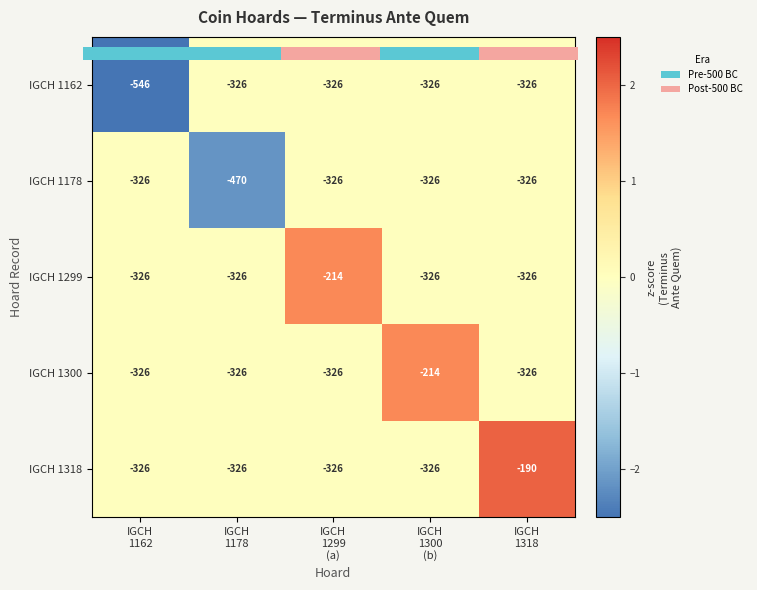

What is the difference between the maximum and minimum values in the IGCH 1318 series?

2.0